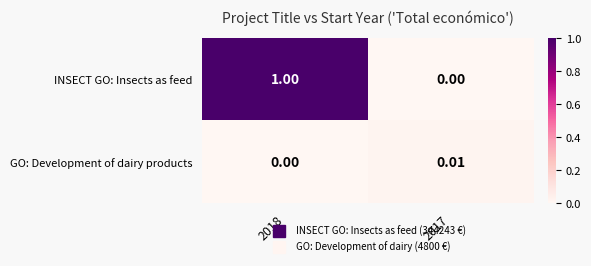

How many positive values does the GO: Development of dairy products series have?

1